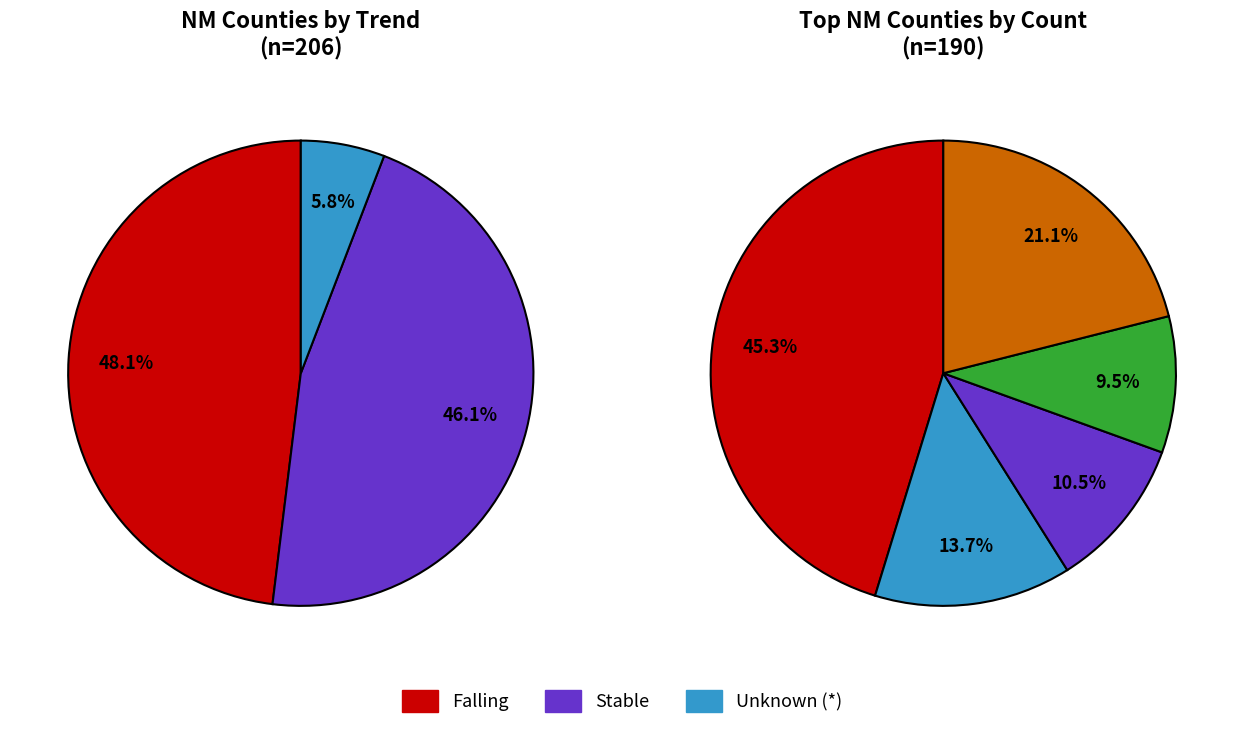

Approximately how many times larger is the value at Eddy compared to Lea?

0.8